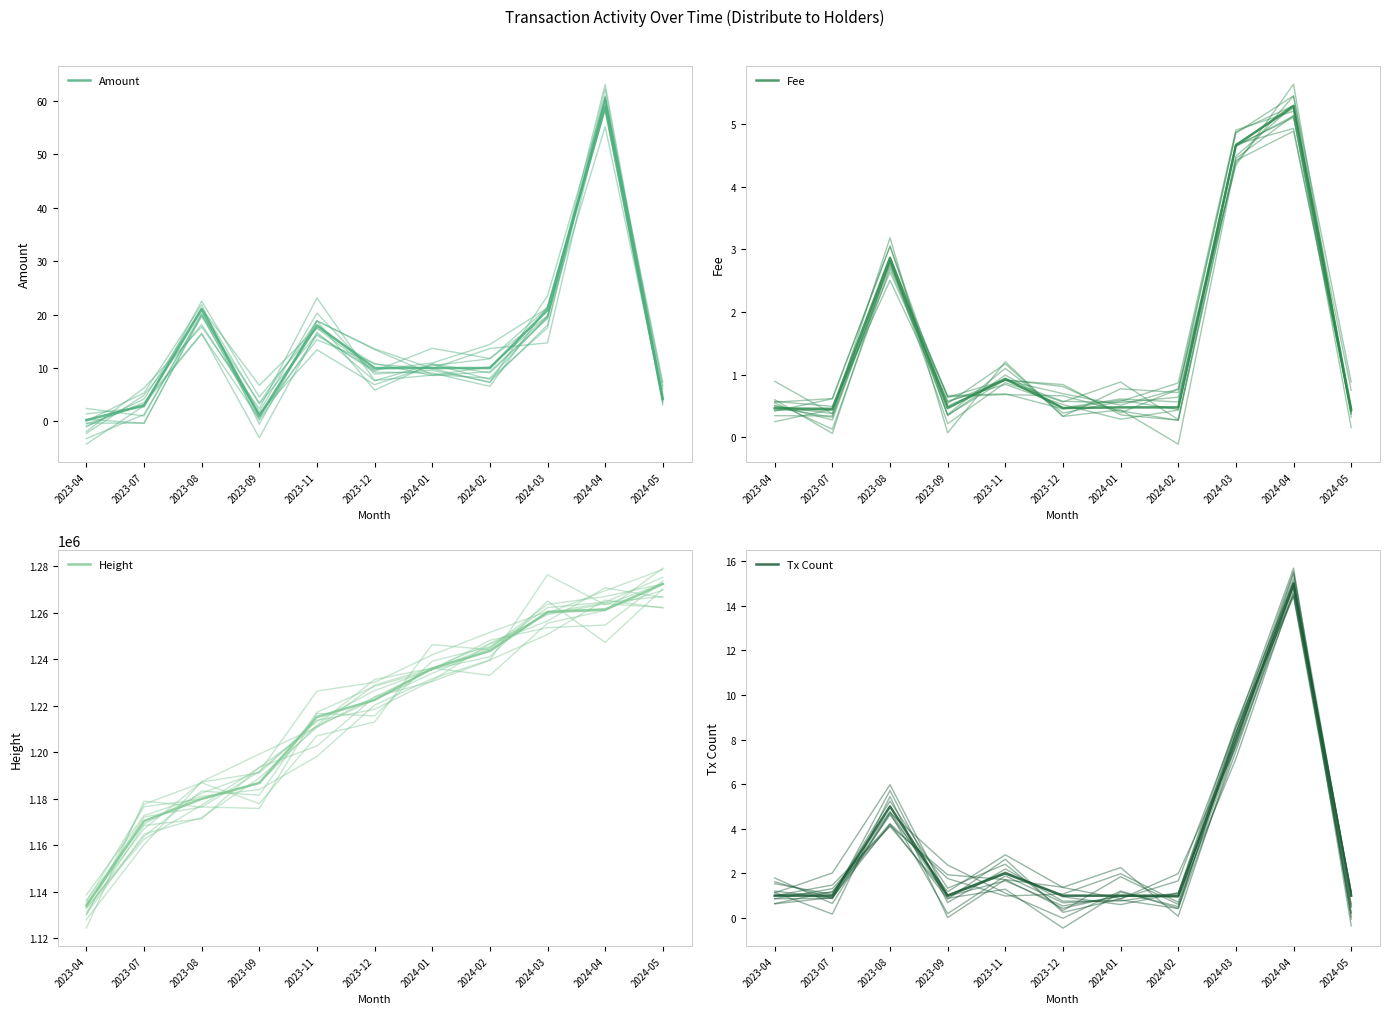

How many data points does each series have?

11